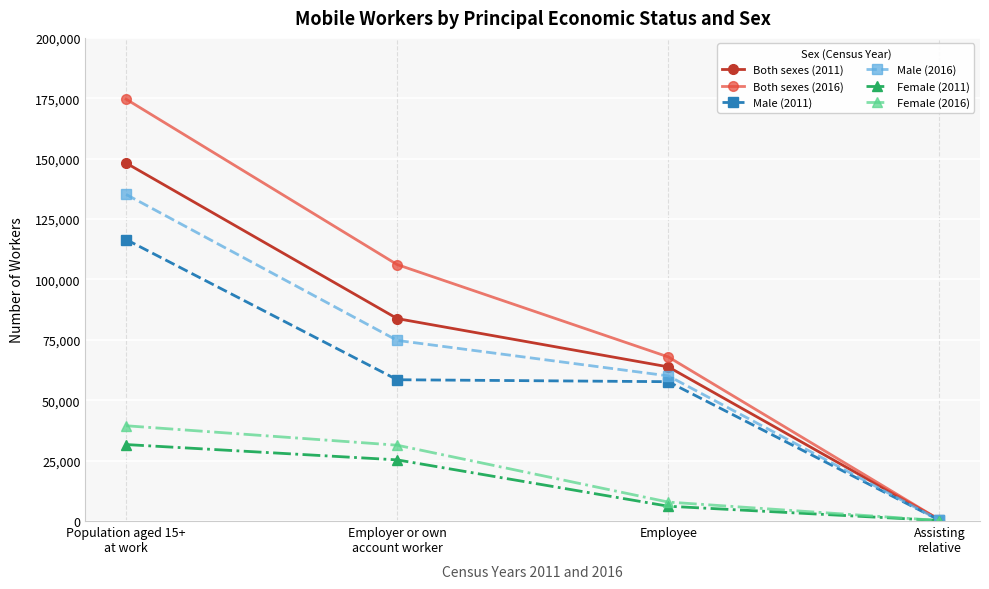

What is the label of the 3rd point from the left?

Employee